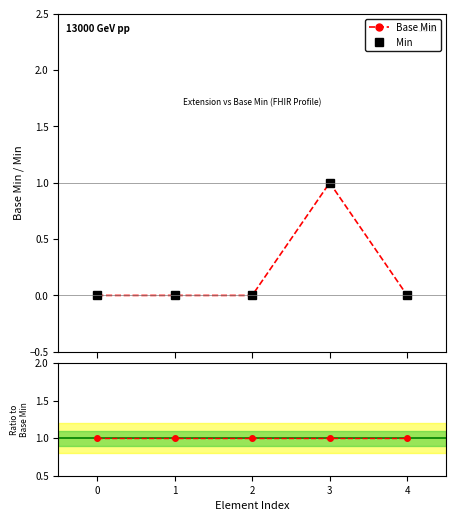

True or false: Base Min and Min intersect in this chart.

False